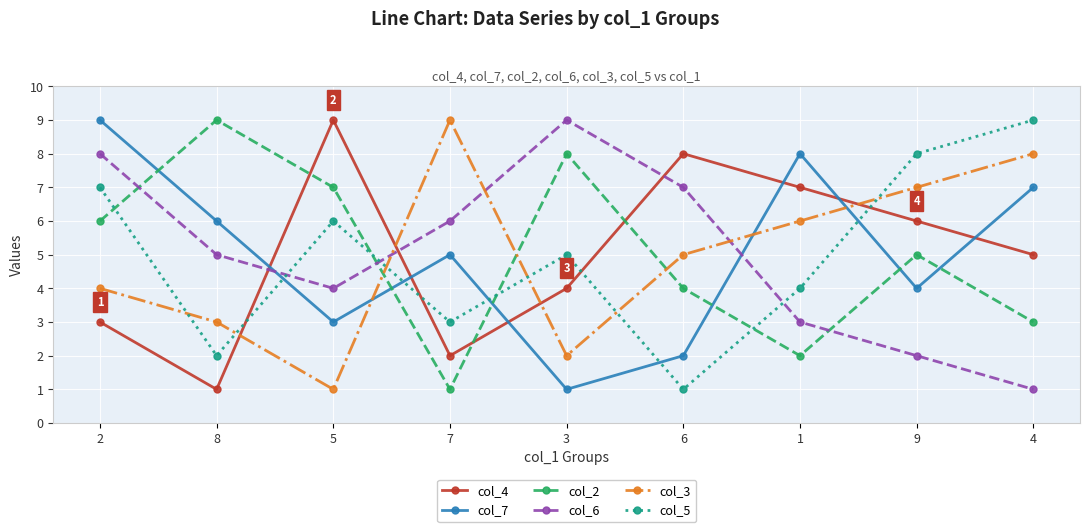

What are all the series names shown in the legend?

col_4, col_7, col_2, col_6, col_3, col_5